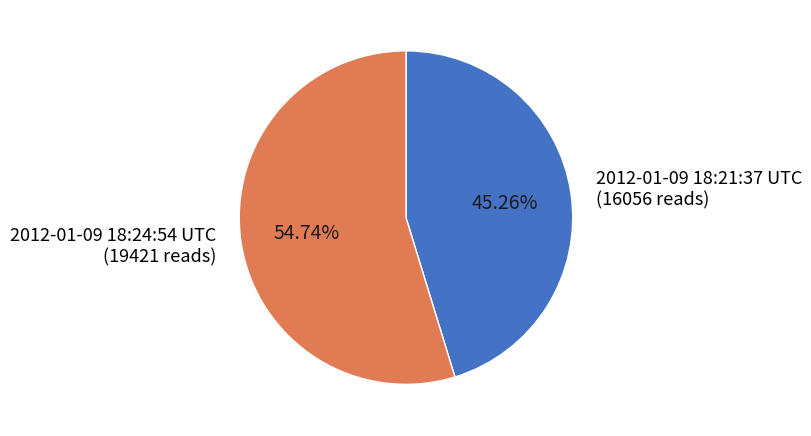

Which slice is the largest?

2012-01-09 18:24:54 UTC